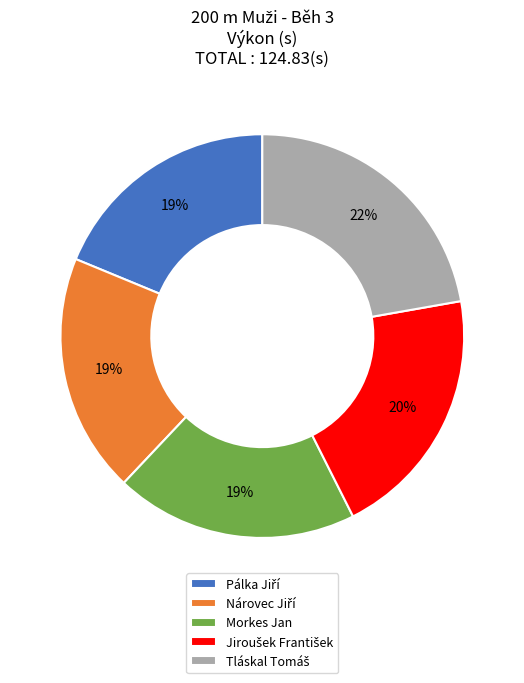

Is there any slice that represents more than half of the pie?

No